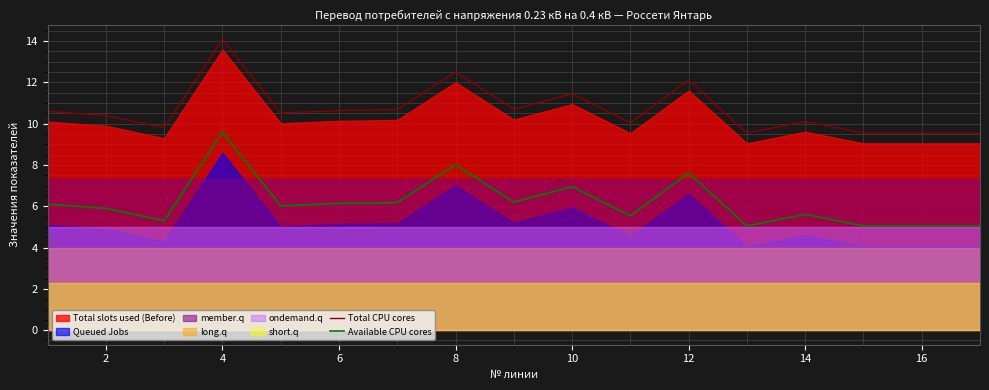

At which label does Total CPU cores reach its peak?

4